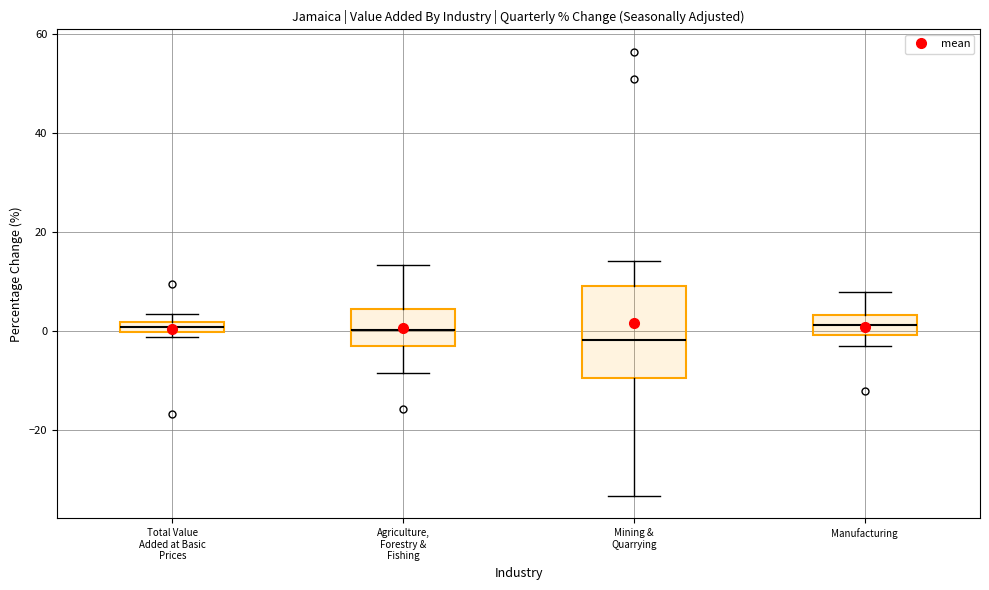

Which box is the tallest, from its lower edge to its upper edge?

Mining & Quarrying